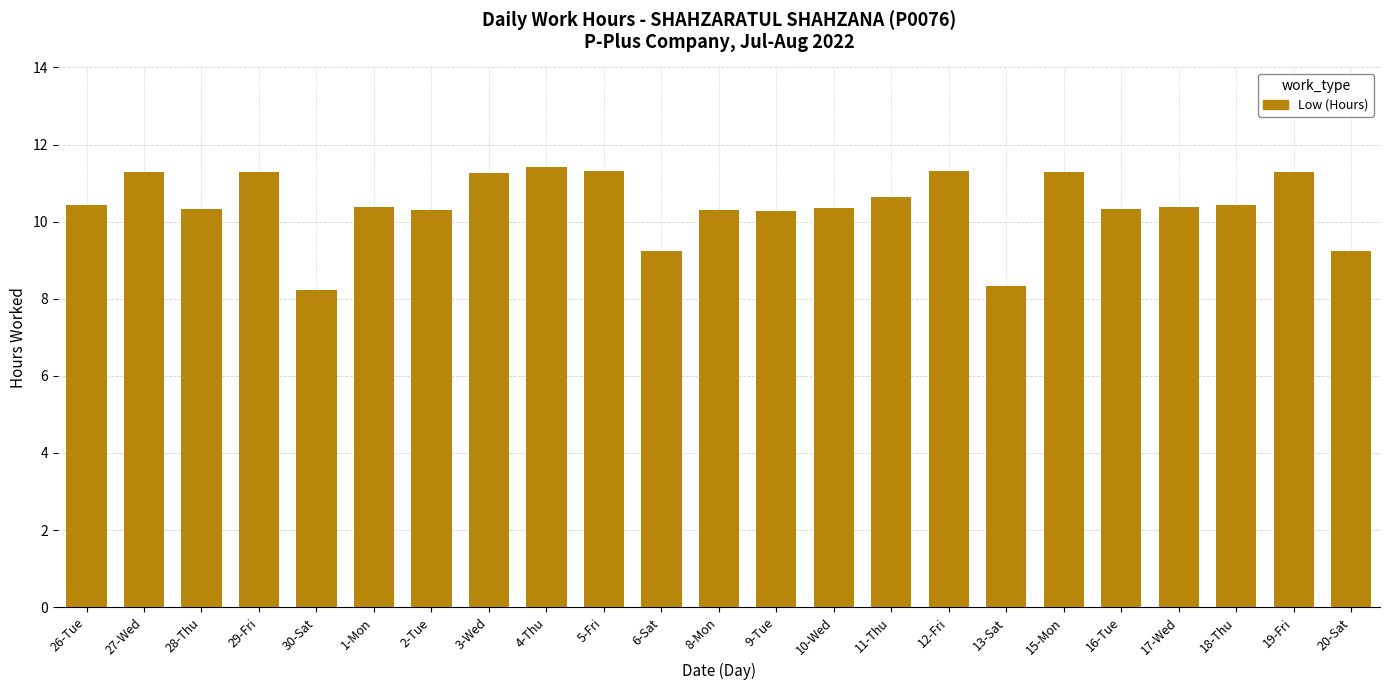

What is the minimum value shown in the chart?

8.2